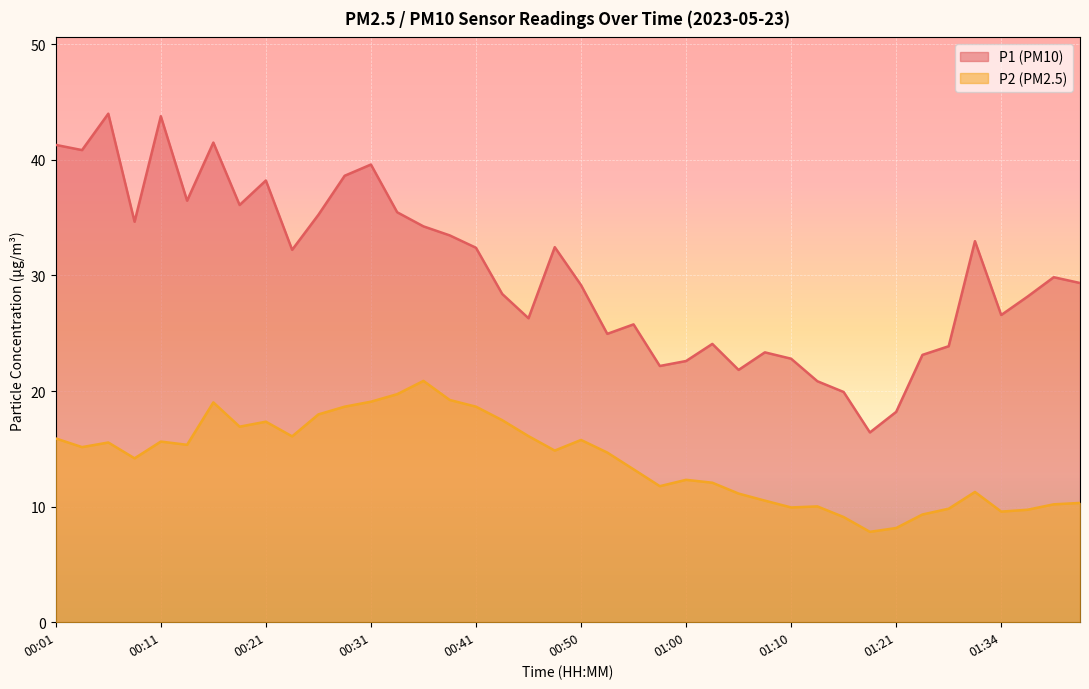

In P1, how many points are lower than both neighbors (excluding endpoints)?

11